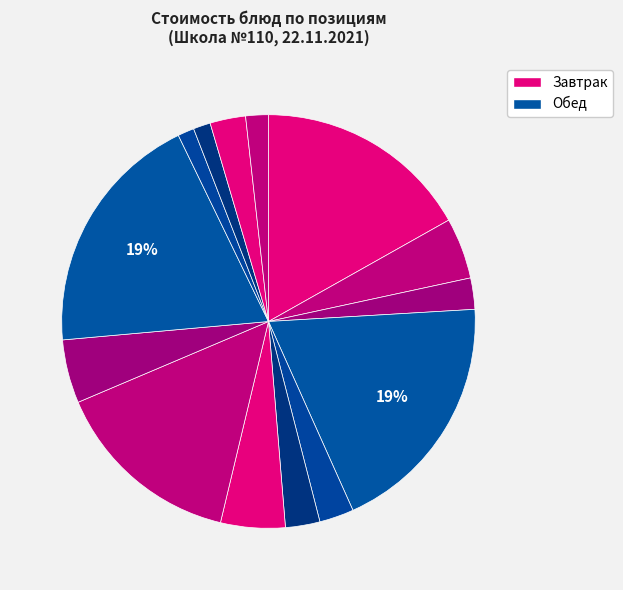

To the nearest percent, what is the difference between the largest and smallest slice percentages?

18%